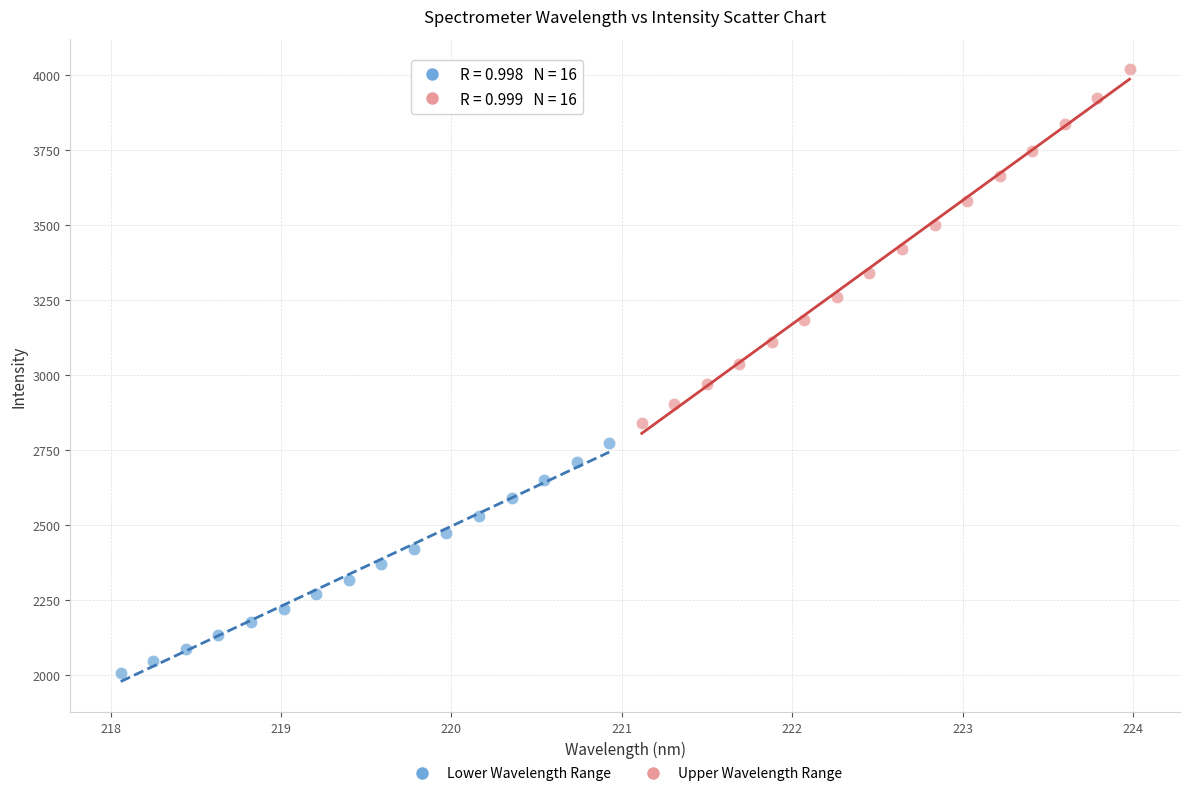

Which series contains the lowest Y value?

Lower Wavelength Range